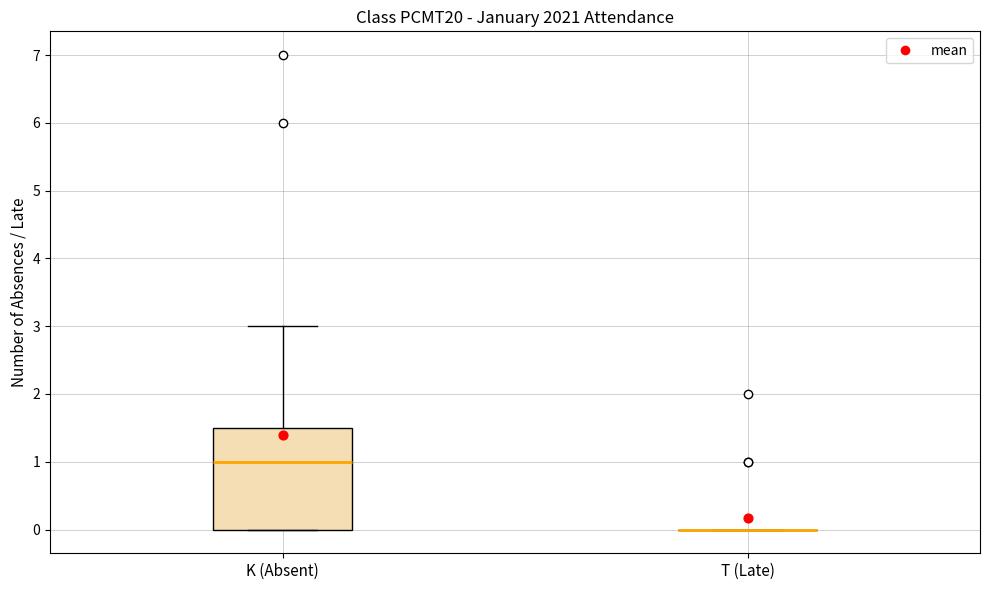

Where is the upper edge of the box for K (Absent) on the y-axis? The values are not printed on the chart, so give them approximately, as read against the axis.

1.5